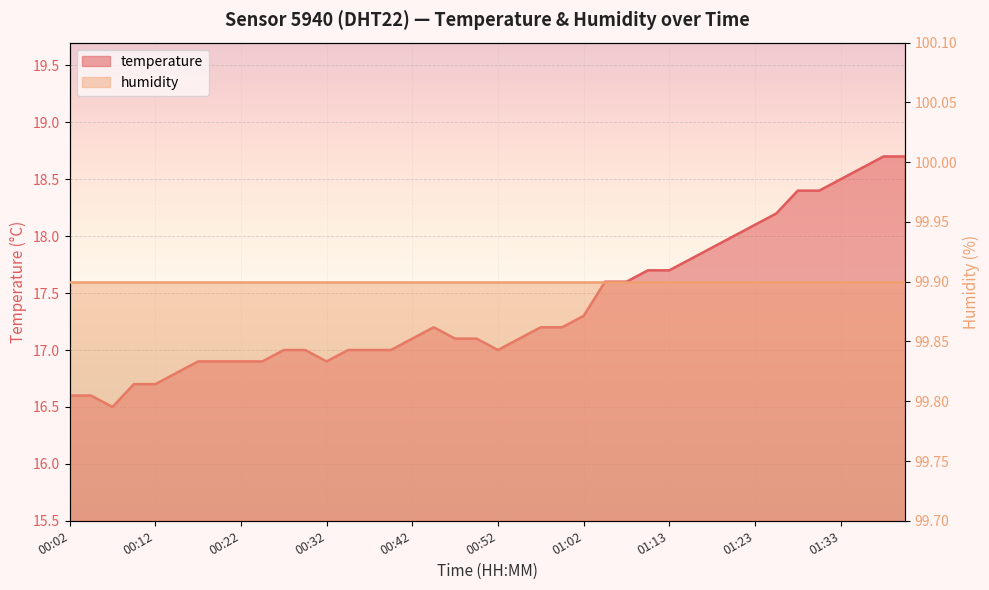

Which has a higher value, 00:57 or 01:26?

01:26